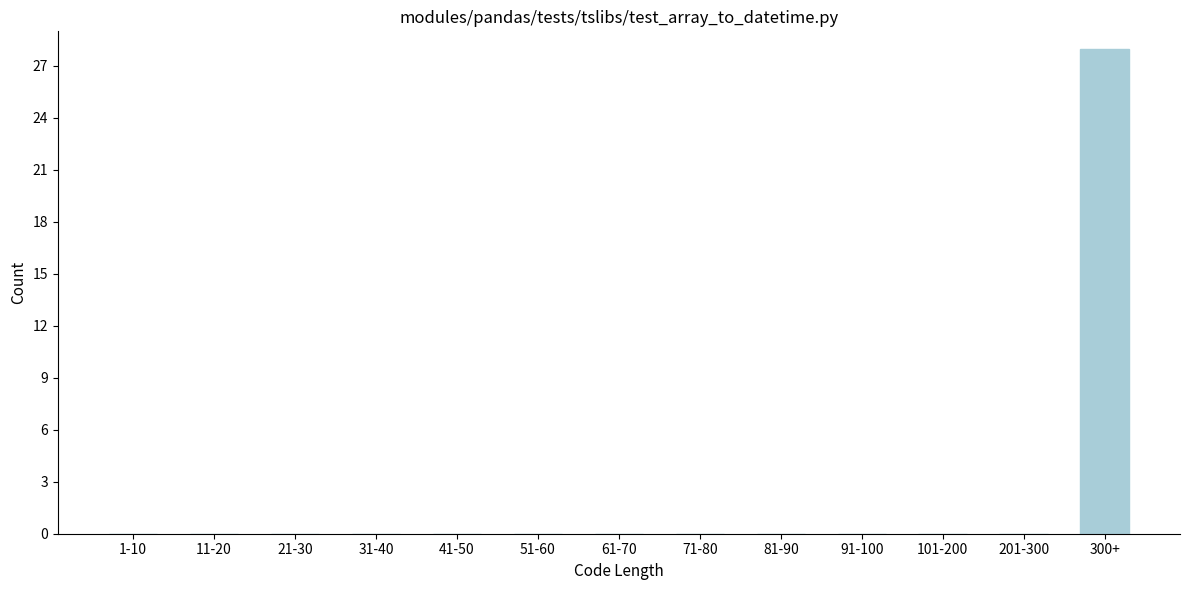

Reading left to right, extract all data points from this chart.

1-10=0	11-20=0	21-30=0	31-40=0	41-50=0	51-60=0	61-70=0	71-80=0	81-90=0	91-100=0	101-200=0	201-300=0	300+=28